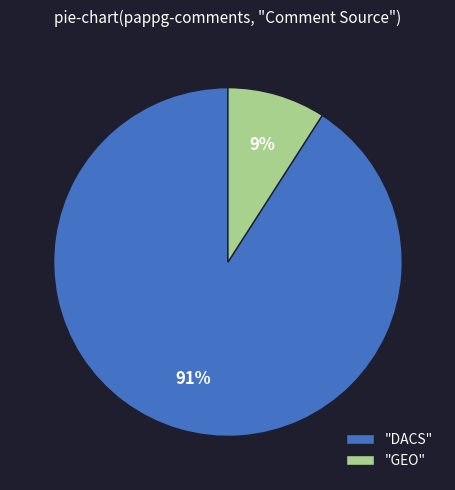

Does any single category account for the majority?

Yes